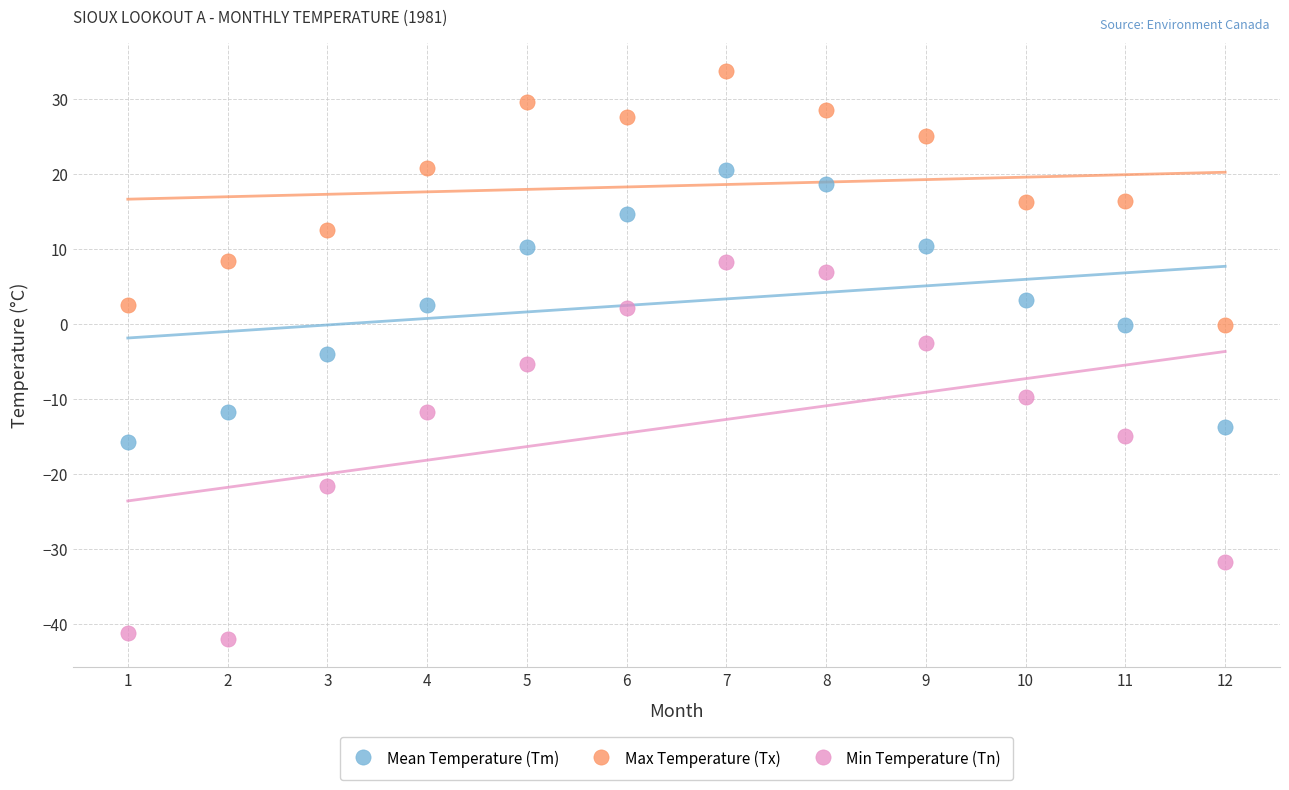

Which series contains the highest Y value?

Max Temperature (Tx)